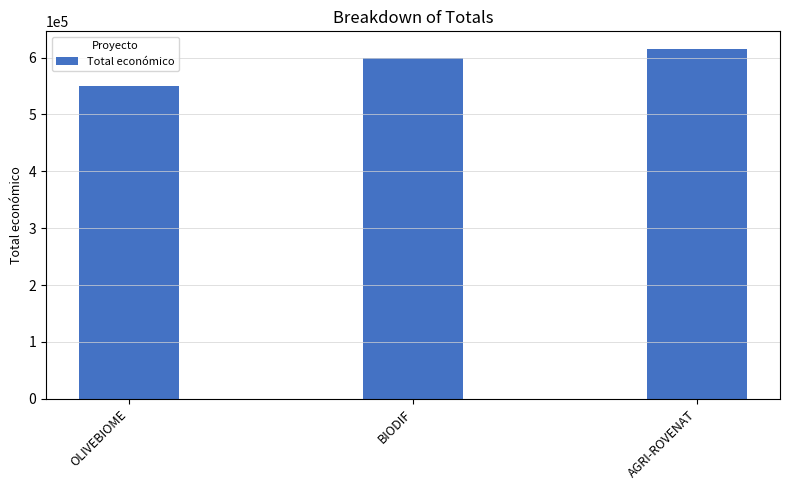

Which category has the lowest value across all series?

OLIVEBIOME